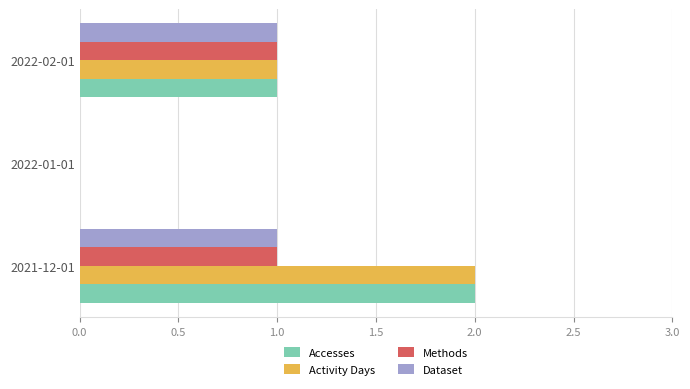

True or false: Methods has a value of 0 at 2021-12-01.

False